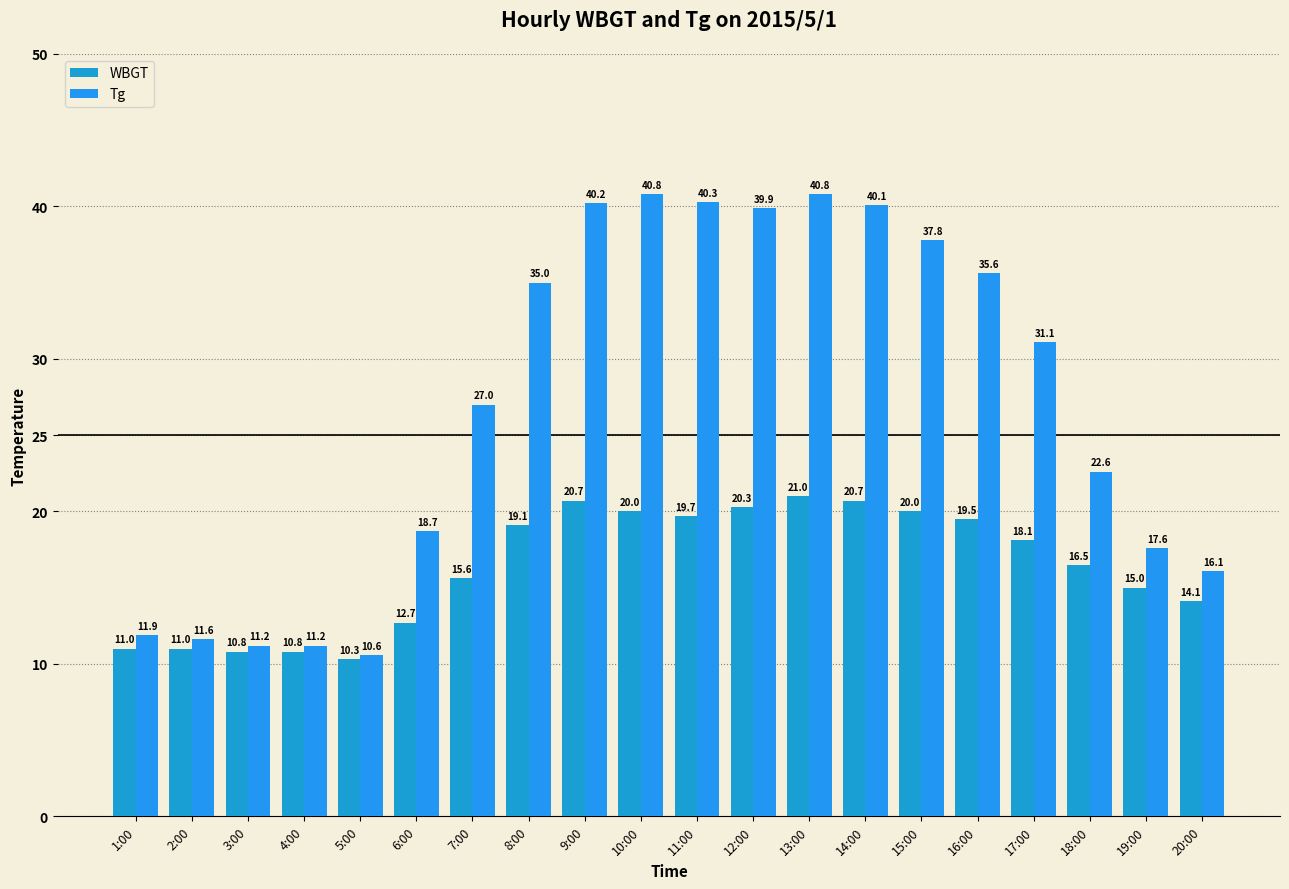

The Tg series shows 31.1 at 17:00. True or false?

True